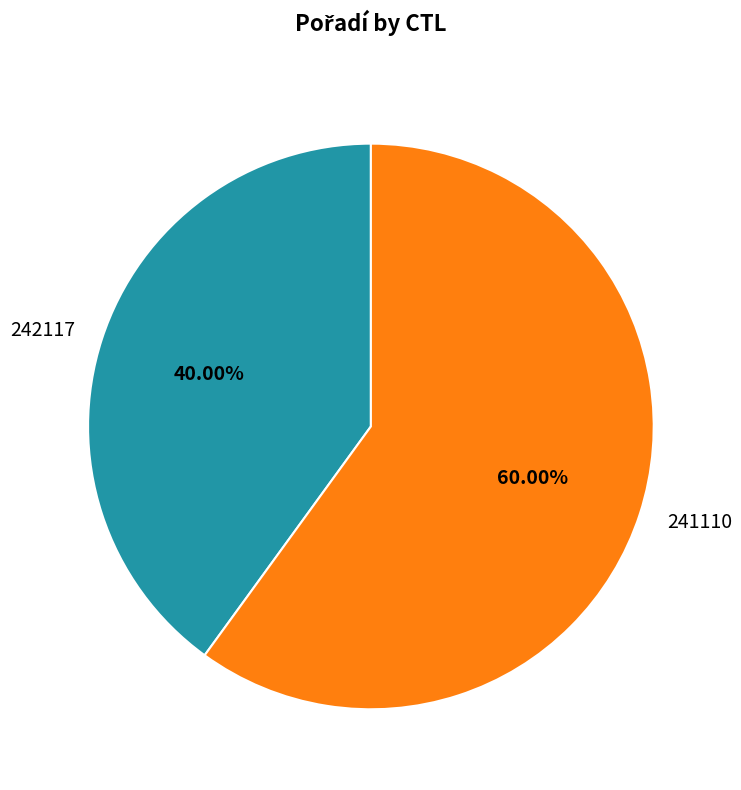

To the nearest percent, what is the average slice percentage?

50%